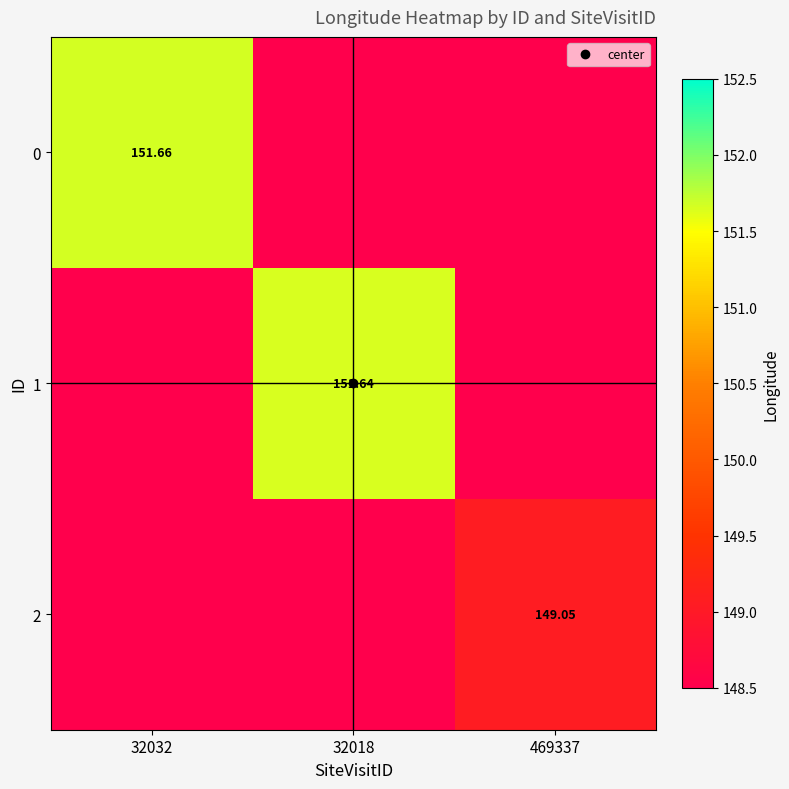

At how many categories does at least one series exceed 150?

2